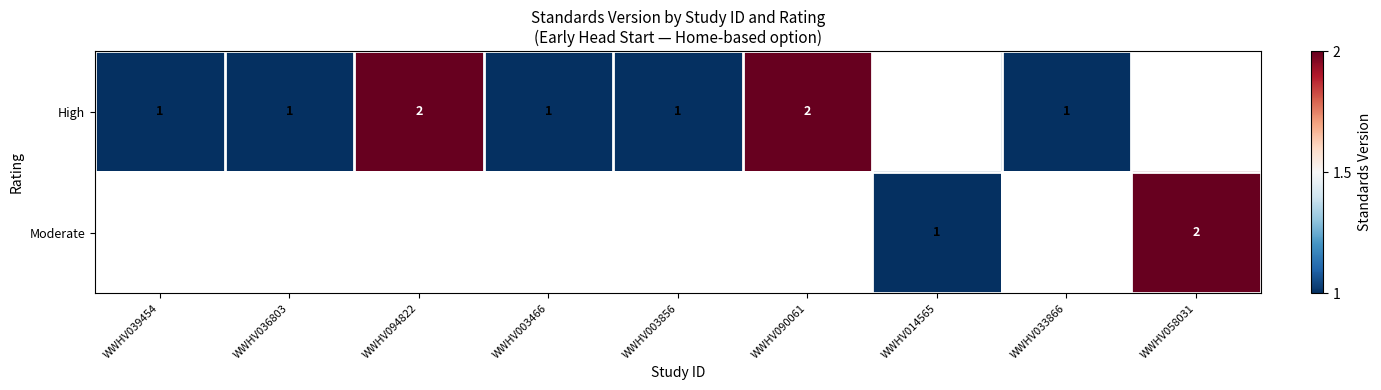

What is the greatest value displayed?

2.0